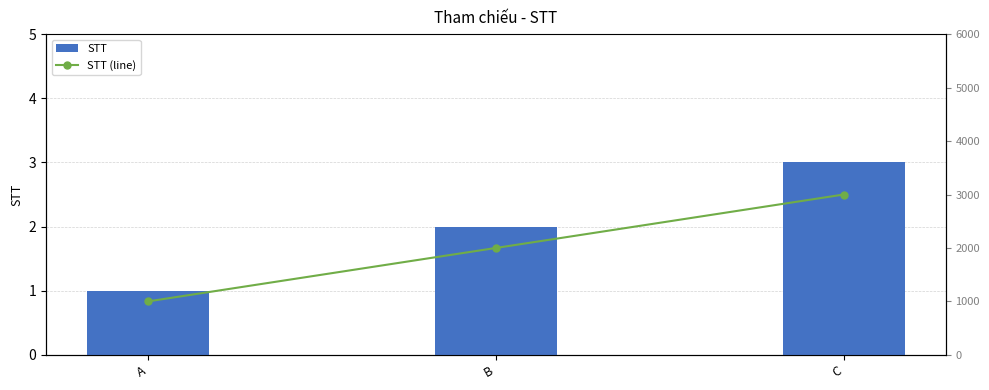

What is the approximate value of STT at A?

1